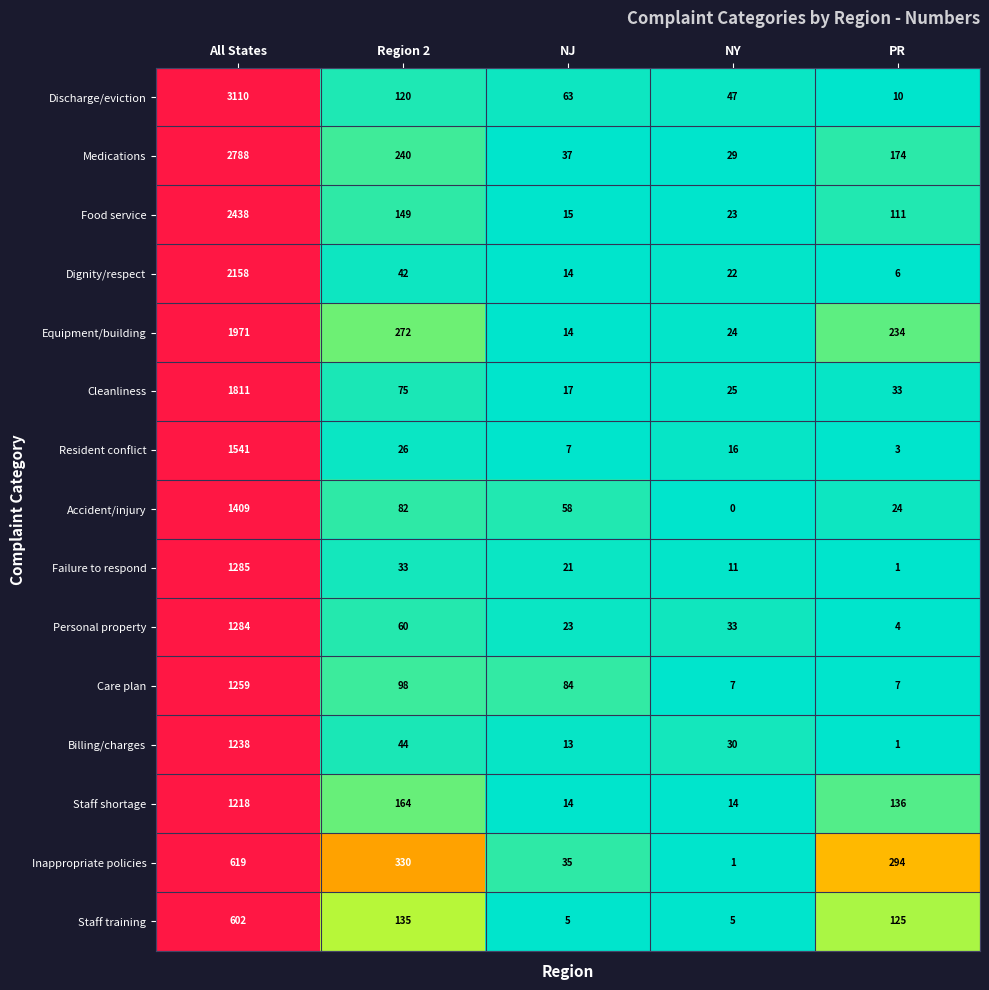

What is the sum of all Personal property values?

1404